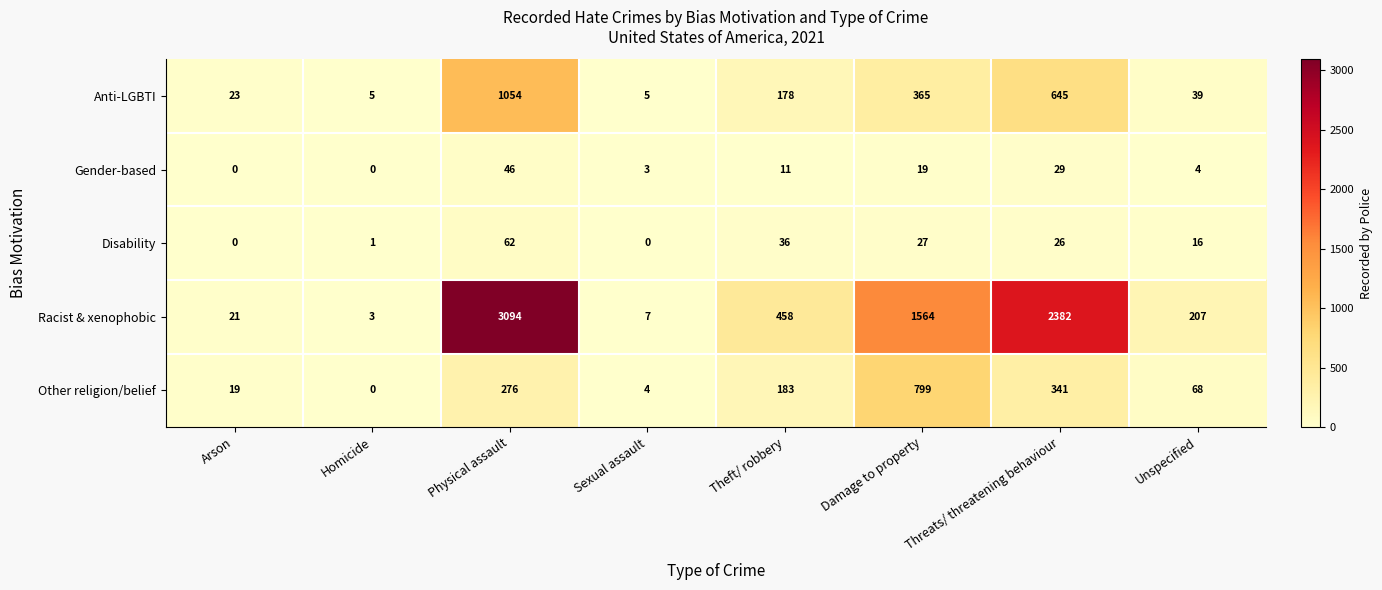

Which label corresponds to the largest value in the chart?

Physical assault